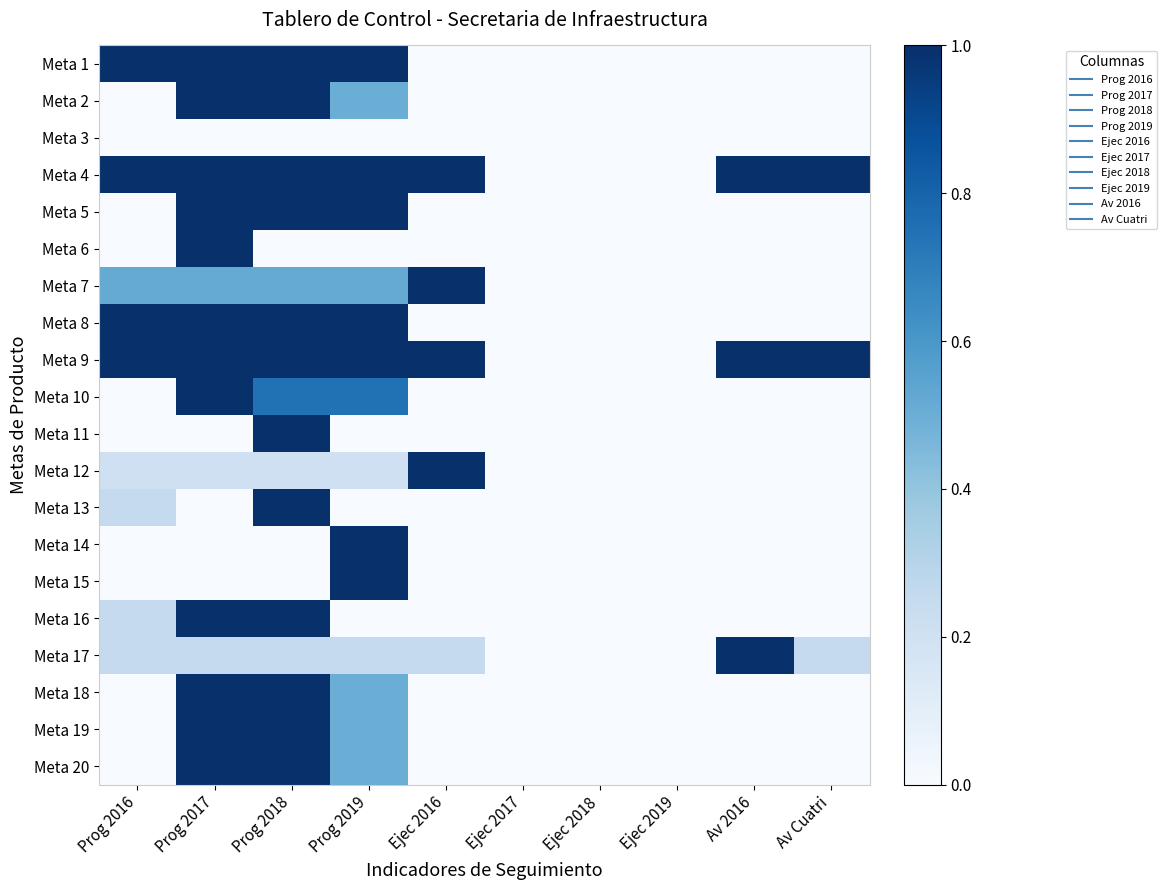

What is the total value across all series at Prog 2017?

13.0